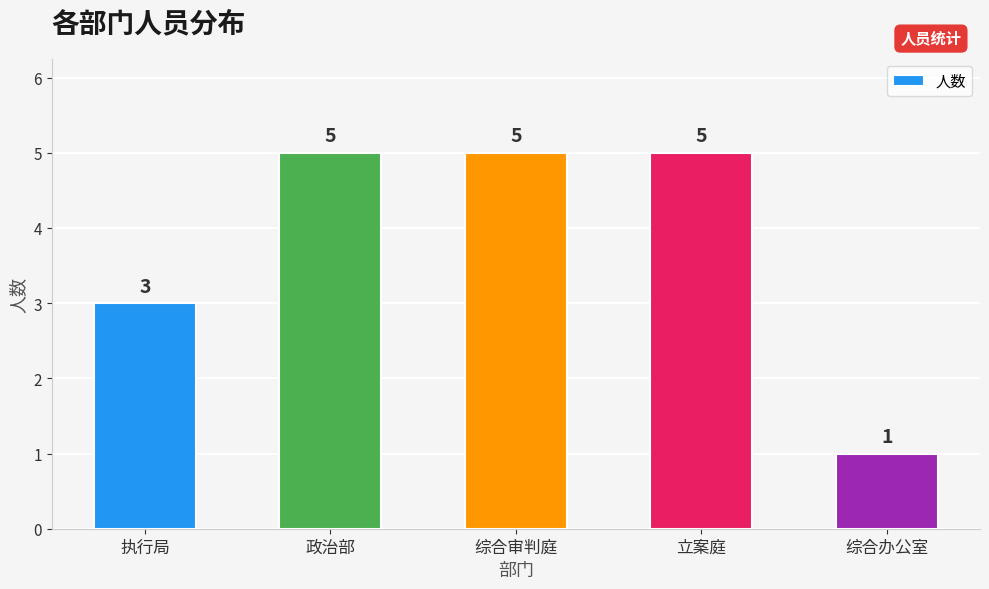

Between 政治部 and 执行局, which is larger?

政治部